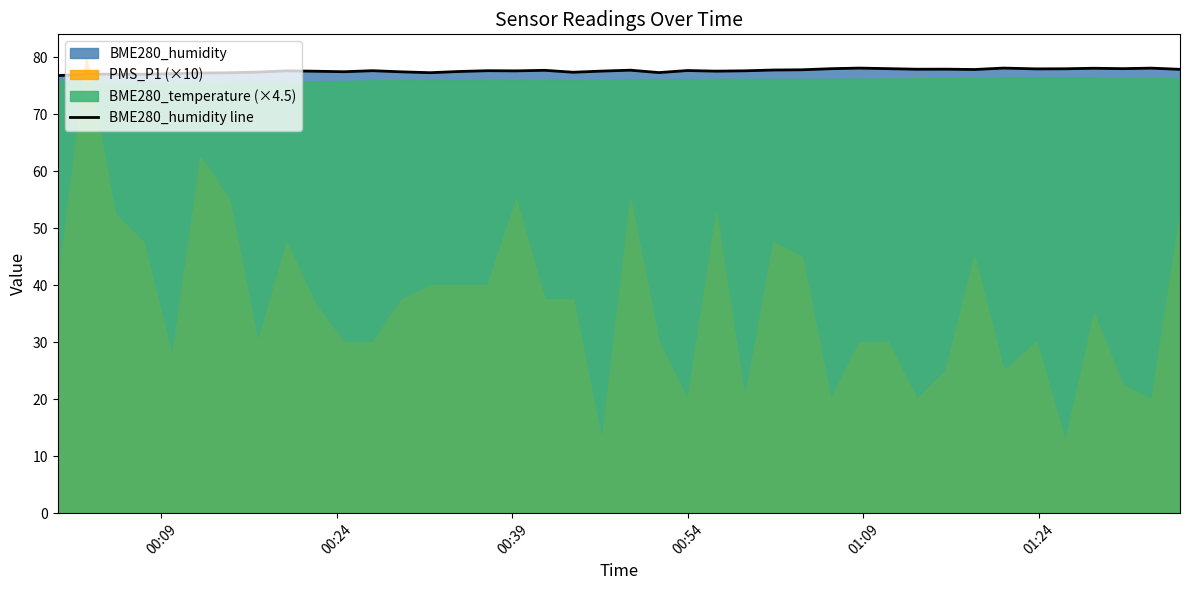

What is the greatest value displayed?

78.1